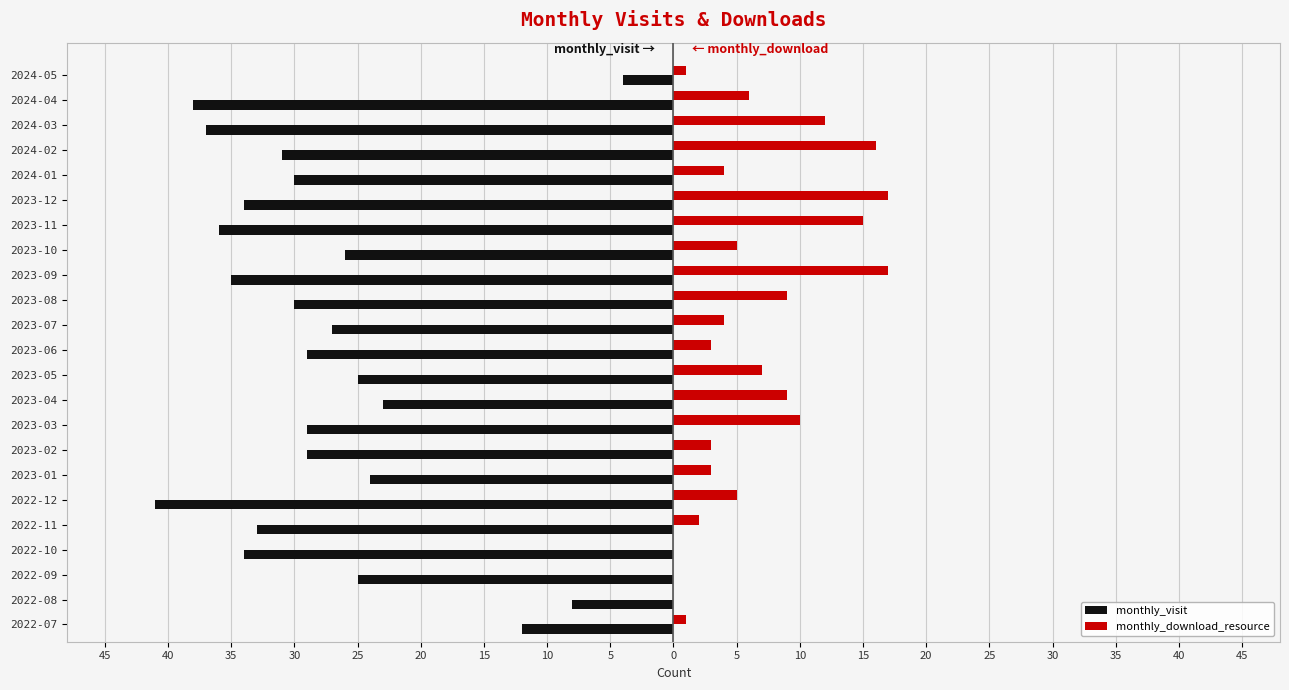

What is the maximum value for monthly_download_resource?

17